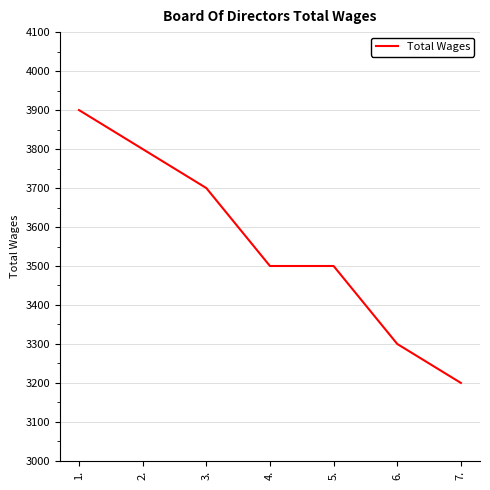

Reading left to right, transcribe all the data shown in this chart.

3900	3800	3700	3500	3500	3300	3200